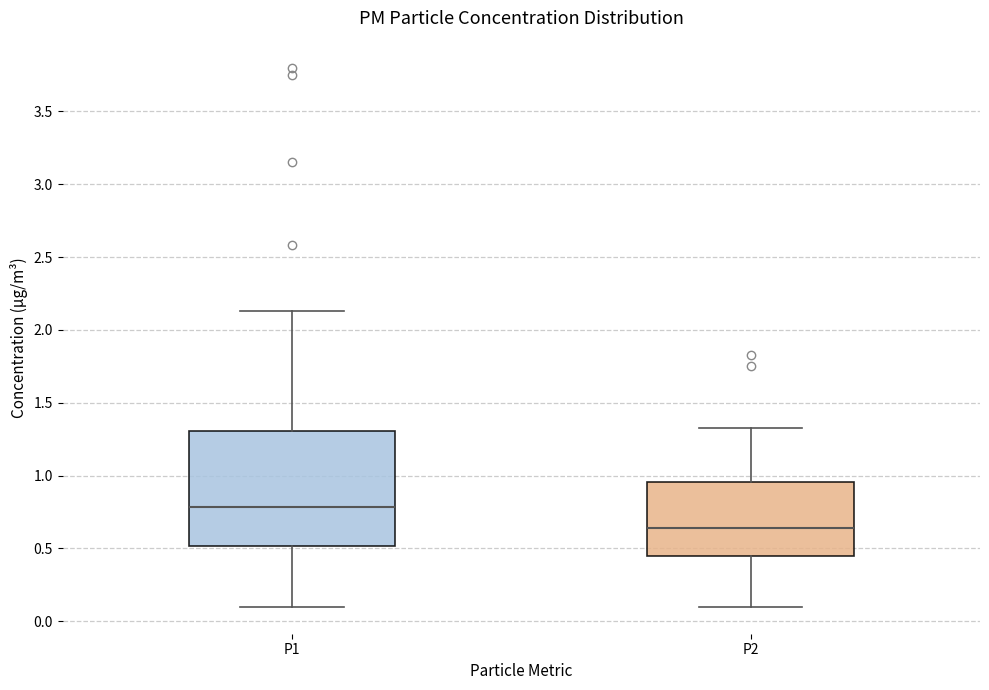

Where is the lower edge of the box for P1 on the y-axis? The values are not printed on the chart, so give them approximately, as read against the axis.

0.50